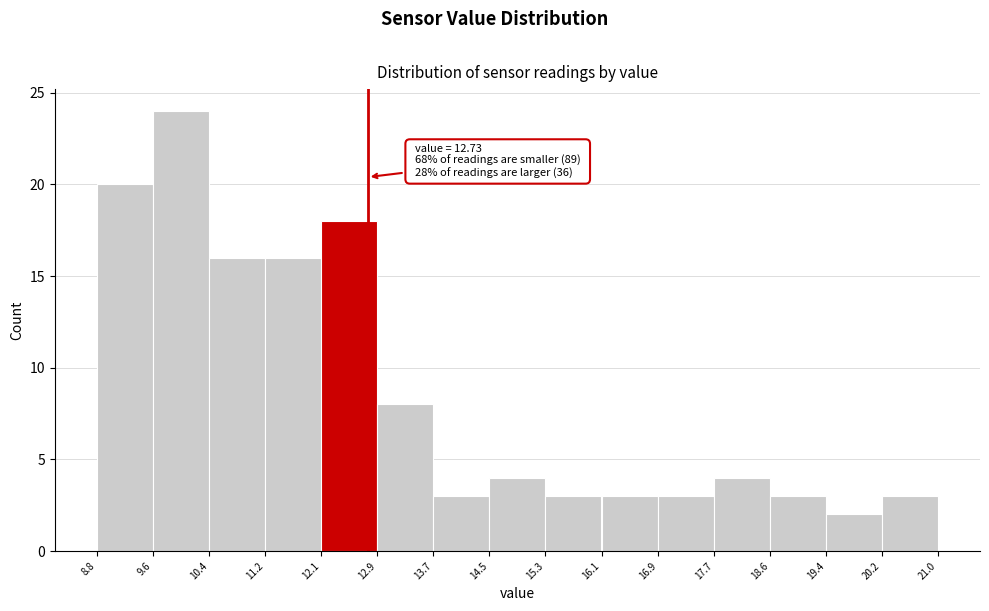

Which range on the x-axis has the tallest bar?

9.6 to 10.4